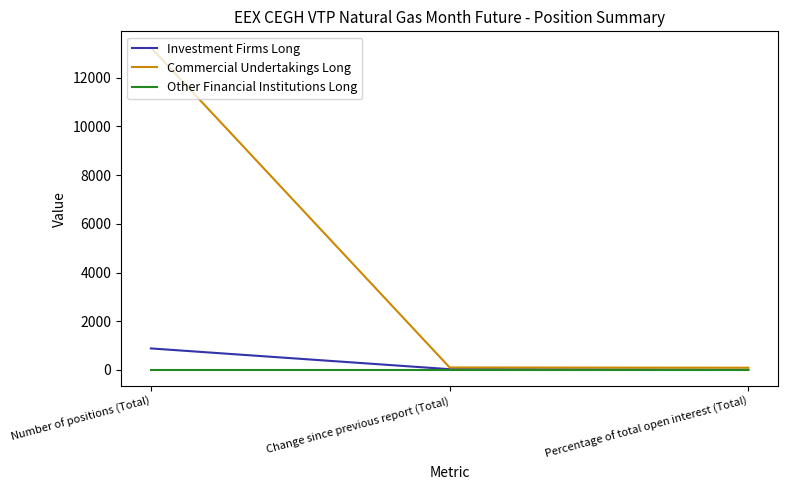

At Number of positions (Total), list the series in order from smallest to largest.

Other Financial Institutions Long, Investment Firms Long, Commercial Undertakings Long